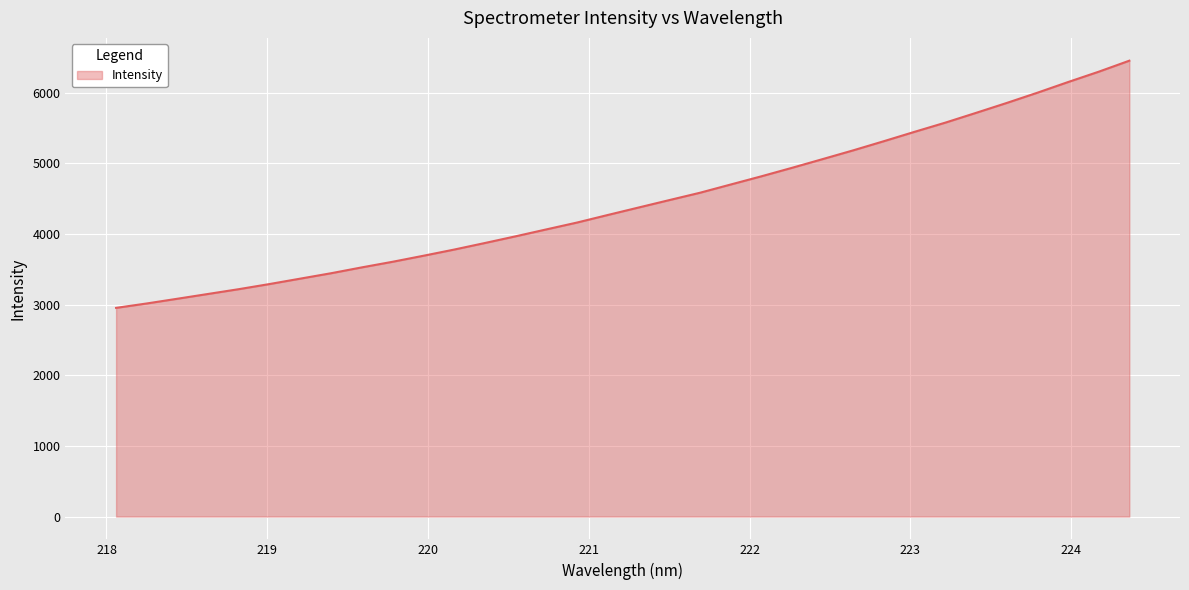

What is the smallest value displayed?

2954.7